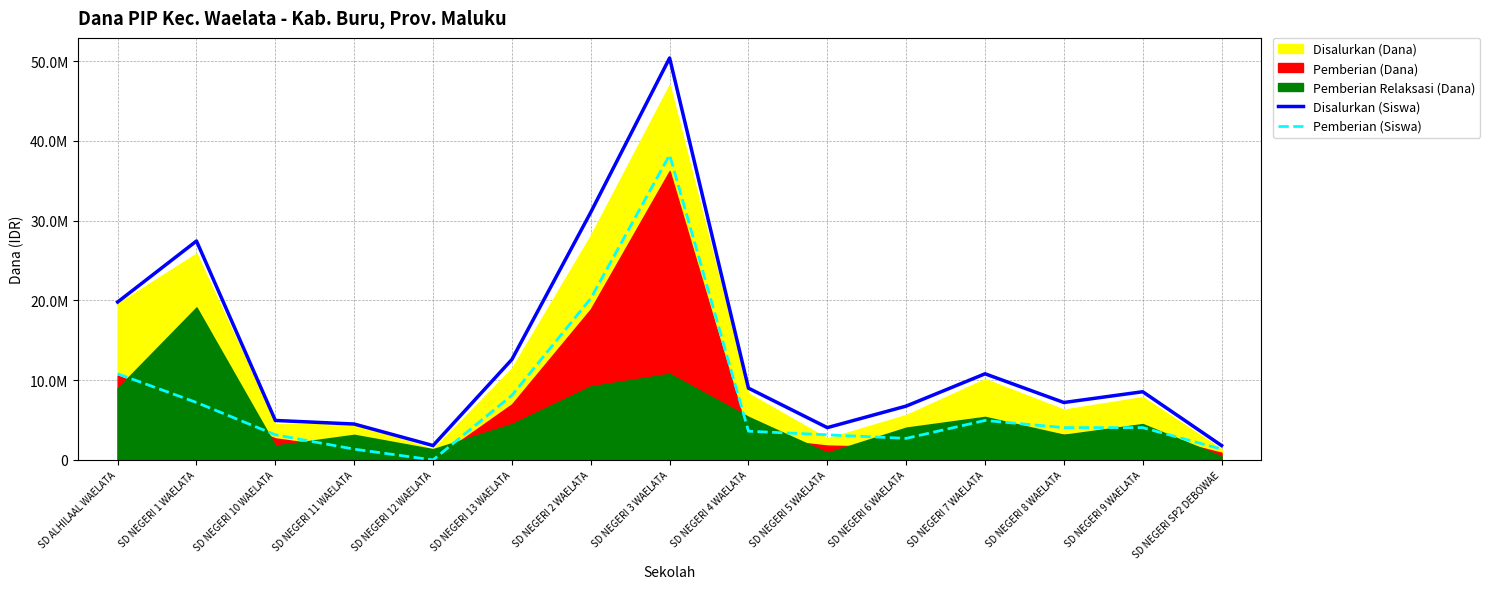

At which label does Pemberian (Siswa) first exceed 4050000?

SD ALHILAAL WAELATA